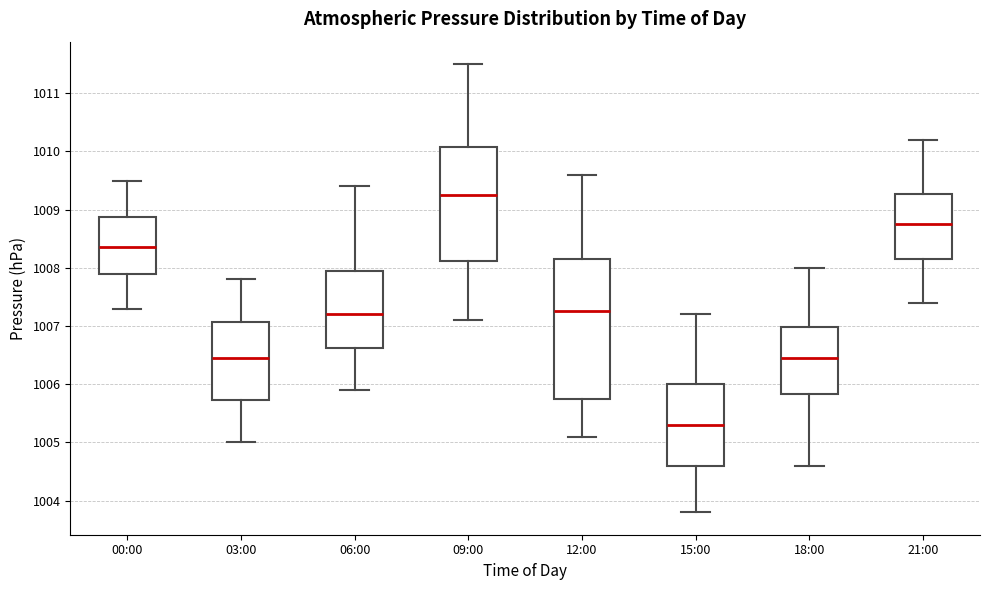

Which box is the tallest, from its lower edge to its upper edge?

12:00